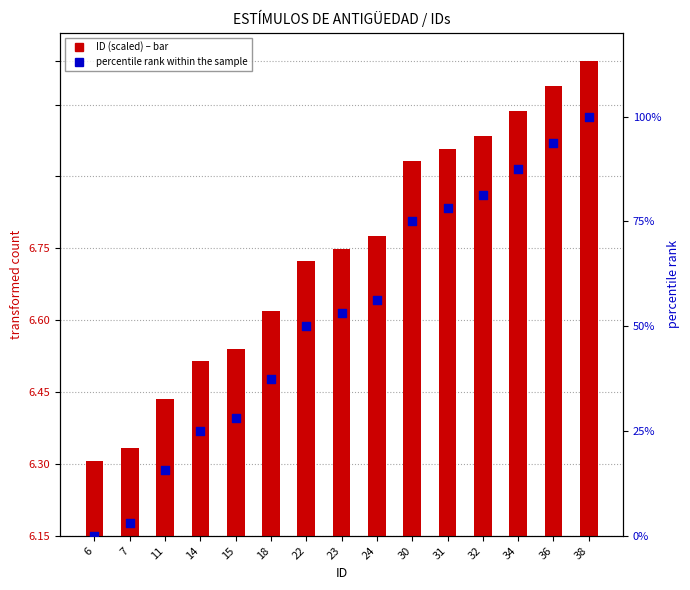

Which series reaches the maximum Y coordinate?

percentile rank within the sample